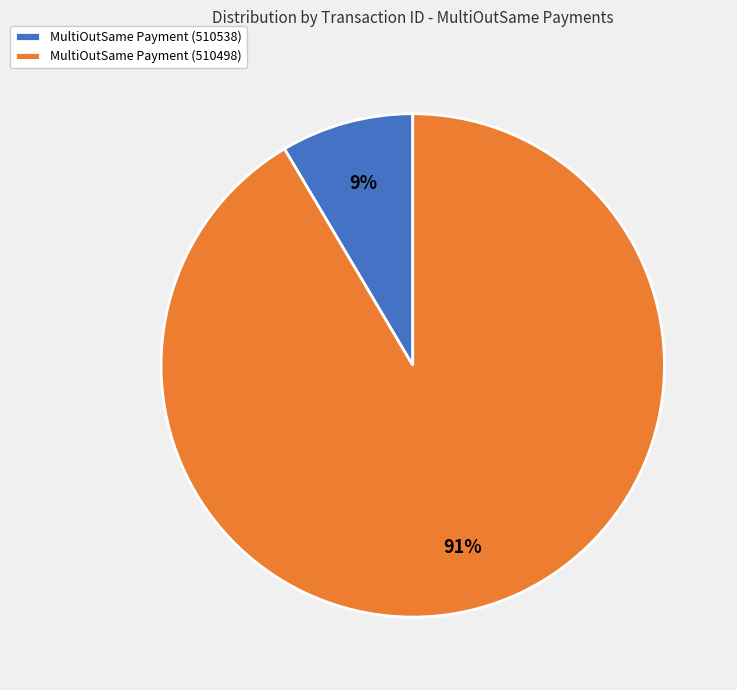

To the nearest percent, what is the combined percentage of MultiOutSame Payment (510538) and MultiOutSame Payment (510498)?

100%